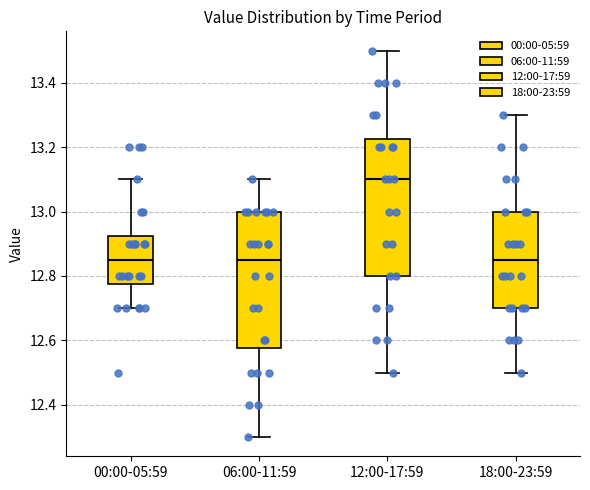

Reading left to right, read every box against the y-axis: the position of its median line, the range the box covers, and the ends of its whiskers. The values are not printed on the chart, so give them approximately, as read against the axis.

00:00-05:59: median 12.86, box 12.78 to 12.92, whiskers 12.70 to 13.10
06:00-11:59: median 12.86, box 12.58 to 13.00, whiskers 12.30 to 13.10
12:00-17:59: median 13.10, box 12.80 to 13.22, whiskers 12.50 to 13.50
18:00-23:59: median 12.86, box 12.70 to 13.00, whiskers 12.50 to 13.30